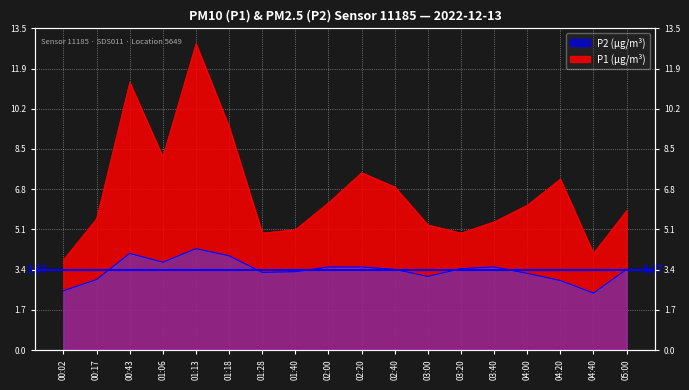

List the labels in order of P1 (μg/m³) value, largest first.

01:13, 00:43, 01:18, 01:06, 02:20, 04:20, 02:40, 02:00, 04:00, 05:00, 00:17, 03:40, 03:00, 01:40, 01:28, 03:20, 04:40, 00:02